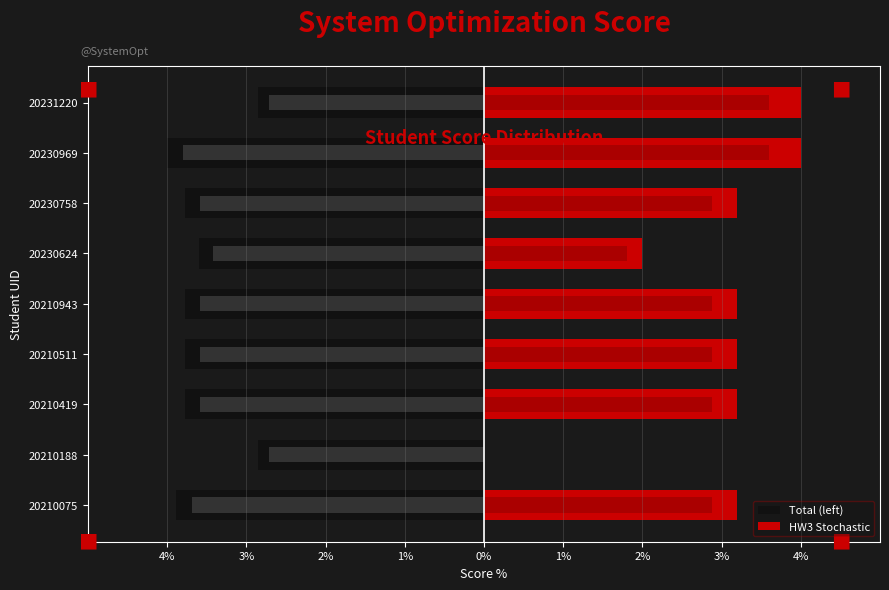

How many values in the Total (left) series are below -3?

7